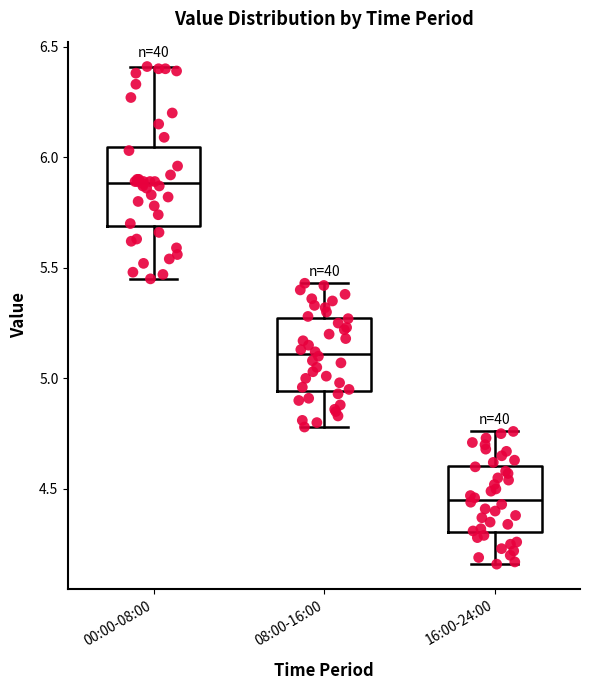

Reading left to right, read every box against the y-axis: the position of its median line, the range the box covers, and the ends of its whiskers. The values are not printed on the chart, so give them approximately, as read against the axis.

00:00-08:00: median 5.90, box 5.70 to 6.05, whiskers 5.45 to 6.40
08:00-16:00: median 5.10, box 4.95 to 5.25, whiskers 4.80 to 5.45
16:00-24:00: median 4.45, box 4.30 to 4.60, whiskers 4.15 to 4.75